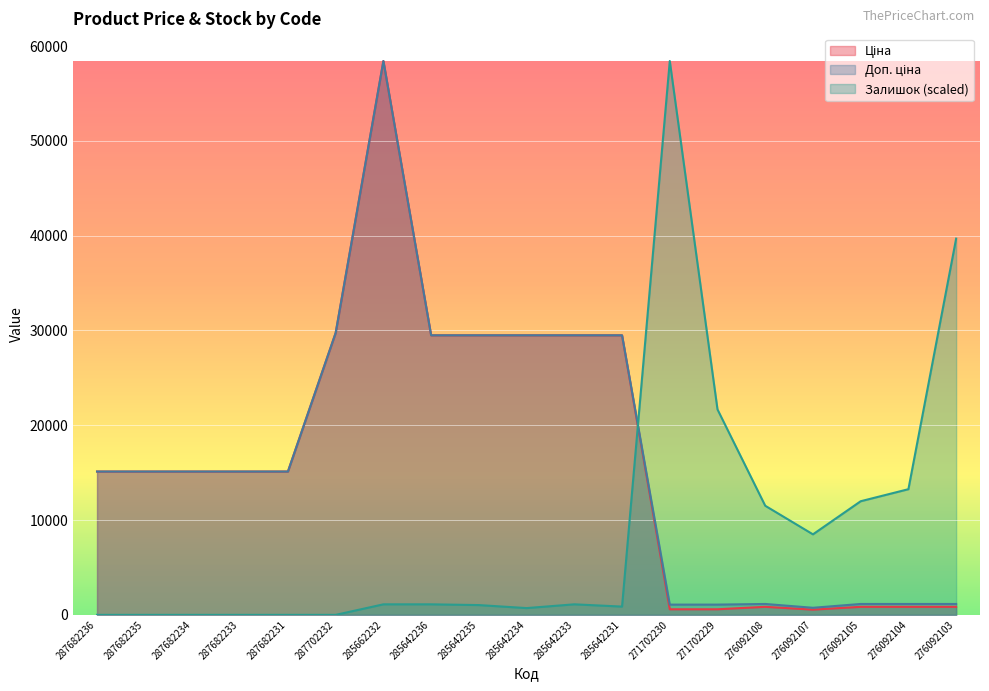

How many lines are shown in the chart?

3